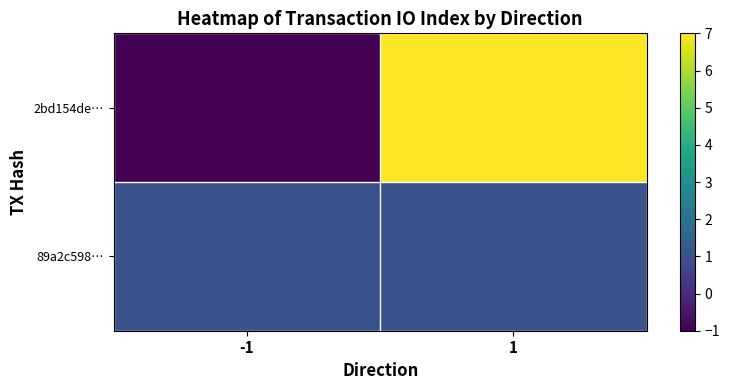

Which series has the largest total across all categories?

2bd154de…